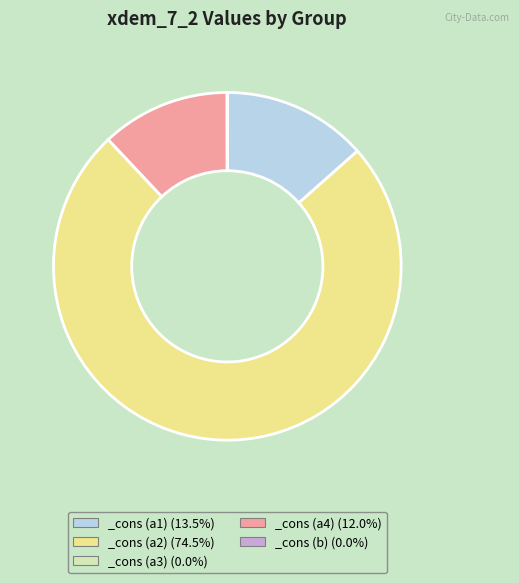

Between _cons (a2) and _cons (a4), which is larger?

_cons (a2)